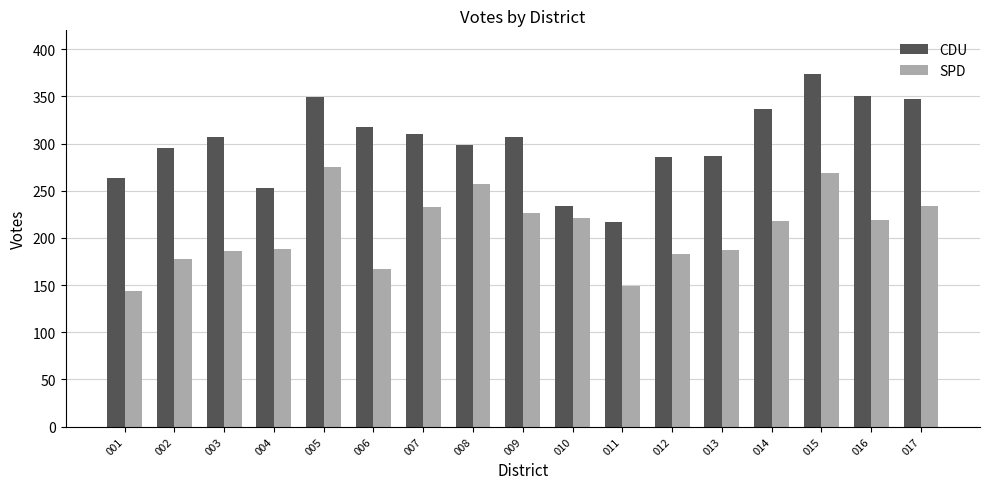

Does the chart contain any negative values?

No